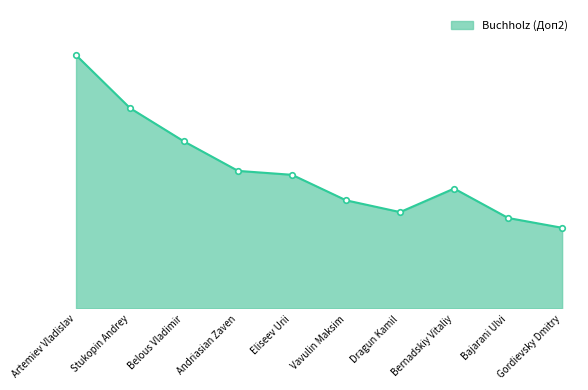

Which label corresponds to the smallest value in the chart?

Gordievsky Dmitry